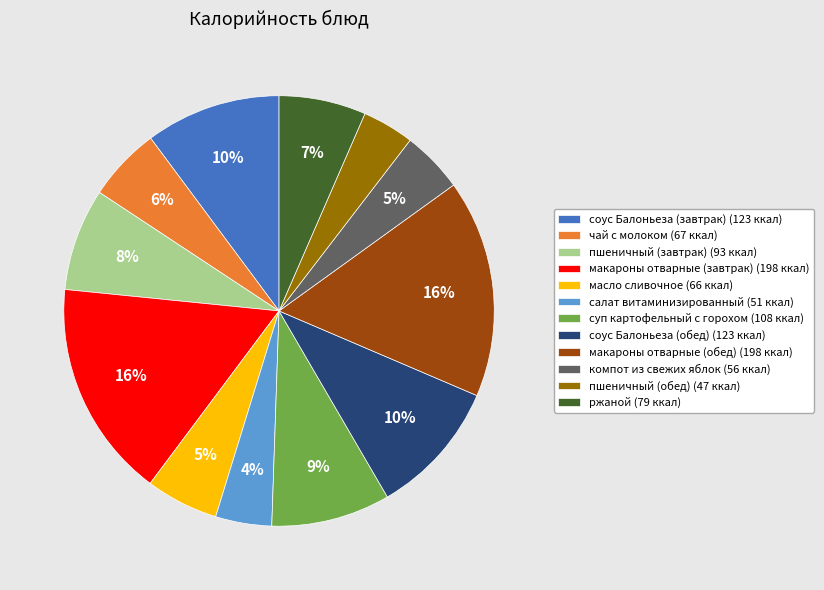

What percentage is the пшеничный (завтрак) (93 ккал) slice, to the nearest percent?

8%